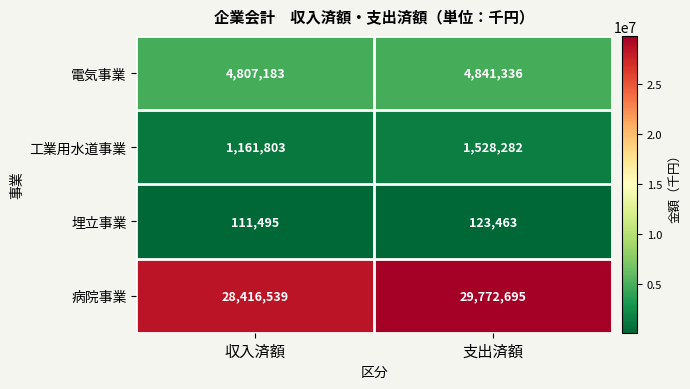

Reading right to left, extract all data points from this chart.

電気事業: 4841336	4807183
工業用水道事業: 1528282	1161803
埋立事業: 123463	111495
病院事業: 29772695	28416539